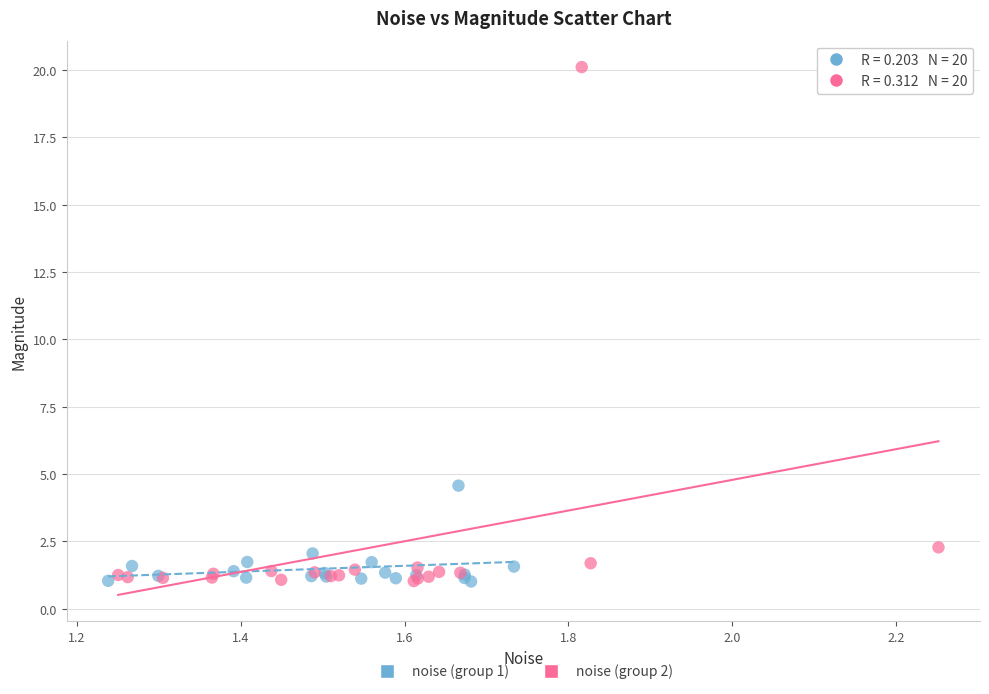

Which series contains the highest Y value?

noise (group 2)